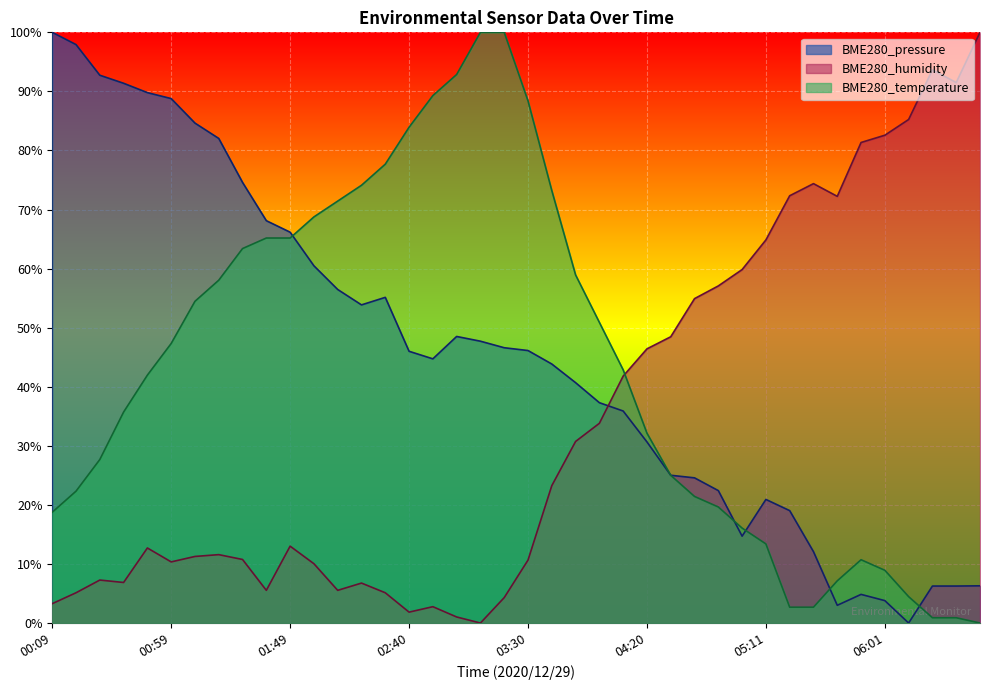

Reading left to right, list all the values displayed in this chart.

BME280_pressure: 00:09=1.0	00:19=1.0	00:29=0.9	00:39=0.9	00:49=0.9	00:59=0.9	01:09=0.8	01:19=0.8	01:29=0.7	01:39=0.7	01:49=0.7	01:59=0.6	02:09=0.6	02:20=0.5	02:30=0.6	02:40=0.5	02:50=0.4	03:00=0.5	03:10=0.5	03:20=0.5	03:30=0.5	03:40=0.4	03:50=0.4	04:00=0.4	04:10=0.4	04:20=0.3	04:30=0.3	04:41=0.2	04:51=0.2	05:01=0.1	05:11=0.2	05:21=0.2	05:31=0.1	05:41=0.0	05:51=0.0	06:01=0.0	06:11=0.0	06:22=0.1	06:32=0.1	06:42=0.1
BME280_humidity: 00:09=0.0	00:19=0.1	00:29=0.1	00:39=0.1	00:49=0.1	00:59=0.1	01:09=0.1	01:19=0.1	01:29=0.1	01:39=0.1	01:49=0.1	01:59=0.1	02:09=0.1	02:20=0.1	02:30=0.1	02:40=0.0	02:50=0.0	03:00=0.0	03:10=0.0	03:20=0.0	03:30=0.1	03:40=0.2	03:50=0.3	04:00=0.3	04:10=0.4	04:20=0.5	04:30=0.5	04:41=0.5	04:51=0.6	05:01=0.6	05:11=0.6	05:21=0.7	05:31=0.7	05:41=0.7	05:51=0.8	06:01=0.8	06:11=0.9	06:22=0.9	06:32=0.9	06:42=1.0
BME280_temperature: 00:09=0.2	00:19=0.2	00:29=0.3	00:39=0.4	00:49=0.4	00:59=0.5	01:09=0.5	01:19=0.6	01:29=0.6	01:39=0.7	01:49=0.7	01:59=0.7	02:09=0.7	02:20=0.7	02:30=0.8	02:40=0.8	02:50=0.9	03:00=0.9	03:10=1.0	03:20=1.0	03:30=0.9	03:40=0.7	03:50=0.6	04:00=0.5	04:10=0.4	04:20=0.3	04:30=0.3	04:41=0.2	04:51=0.2	05:01=0.2	05:11=0.1	05:21=0.0	05:31=0.0	05:41=0.1	05:51=0.1	06:01=0.1	06:11=0.0	06:22=0.0	06:32=0.0	06:42=0.0